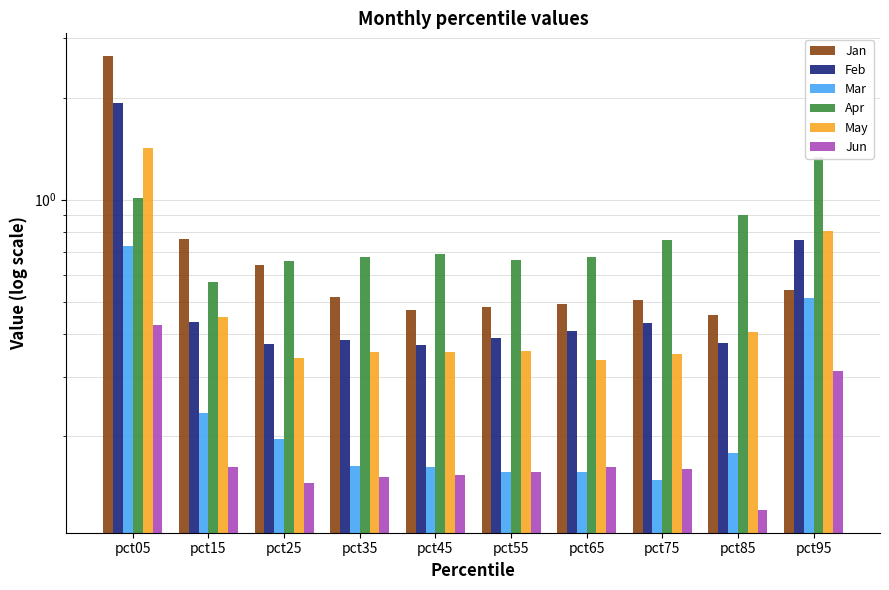

Rank the series at pct55 from highest to lowest value.

Apr, Jan, Feb, May, Jun, Mar